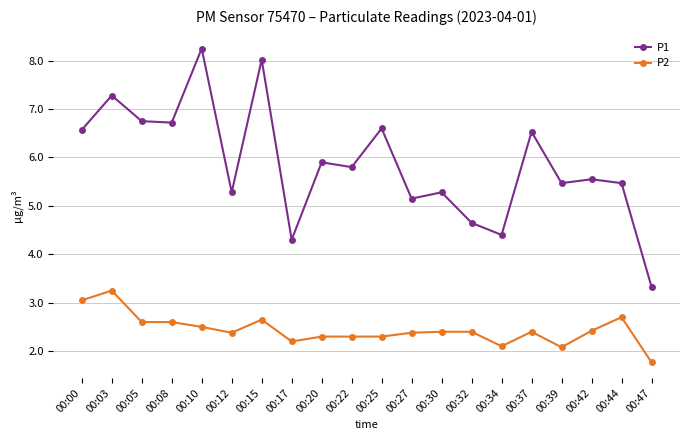

Which series changed the most between 00:03 and 00:25?

P2